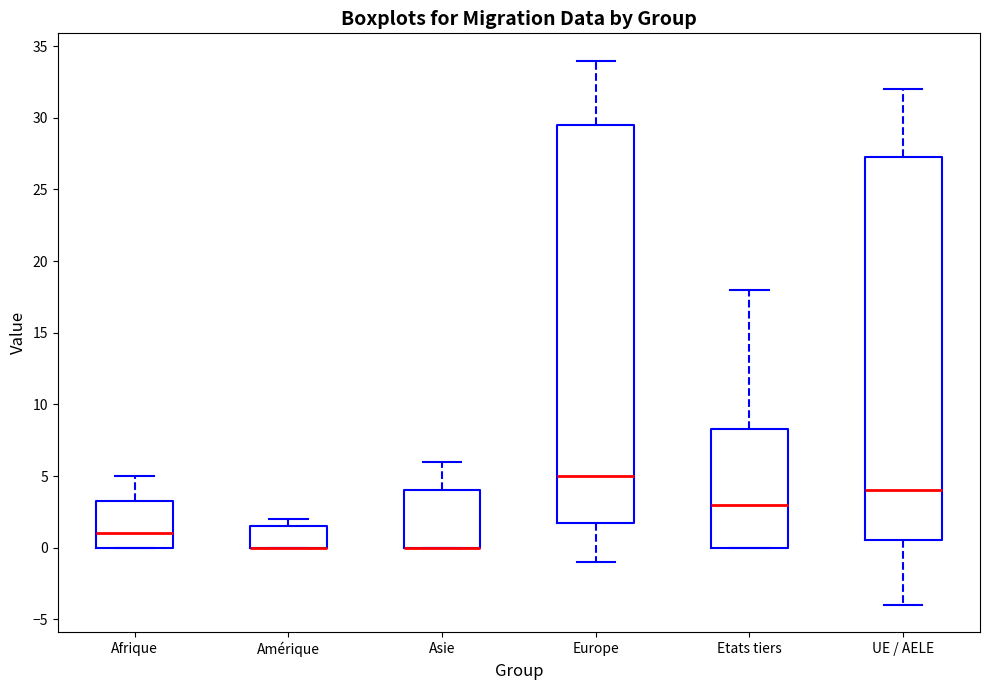

Reading left to right, read every box against the y-axis: the position of its median line, the range the box covers, and the ends of its whiskers. The values are not printed on the chart, so give them approximately, as read against the axis.

Afrique: median 1.0, box 0.0 to 3.5, whiskers 0.0 to 5.0
Amérique: median 0.0 (drawn on the box's lower edge), box 0.0 to 1.5, whiskers 0.0 to 2.0
Asie: median 0.0 (drawn on the box's lower edge), box 0.0 to 4.0, whiskers 0.0 to 6.0
Europe: median 5.0, box 2.0 to 29.5, whiskers -1.0 to 34.0
Etats tiers: median 3.0, box 0.0 to 8.5, whiskers 0.0 to 18.0
UE / AELE: median 4.0, box 0.5 to 27.5, whiskers -4.0 to 32.0